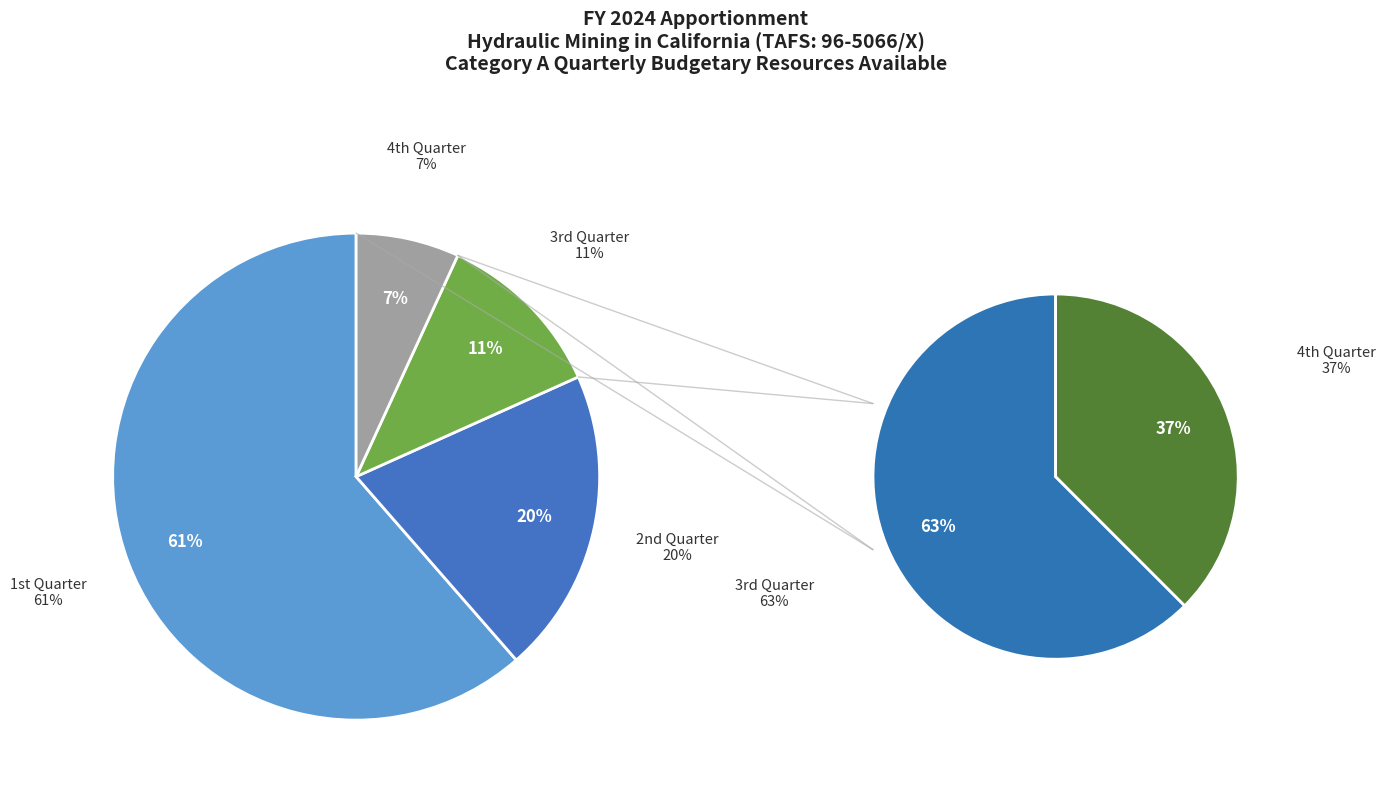

Count the number of slices in the pie.

4